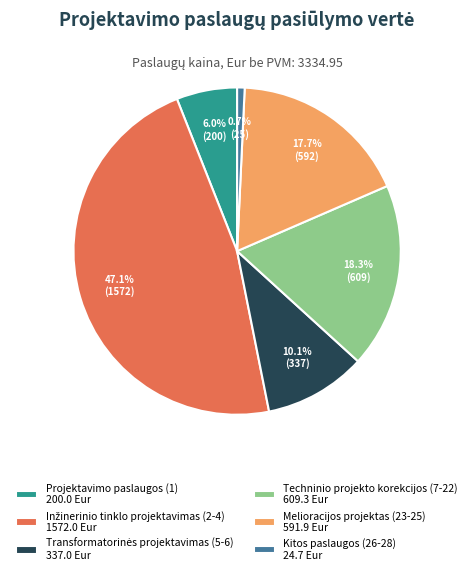

Is there any slice that represents more than half of the pie?

No